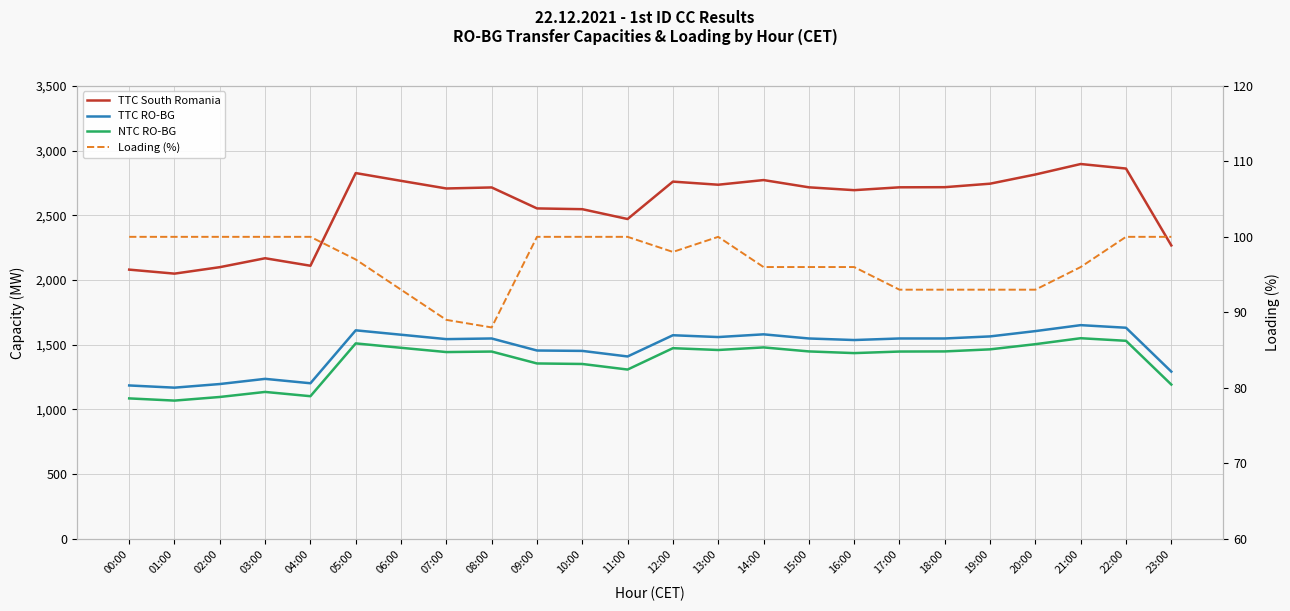

What is the label of the 4th point from the left?

03:00